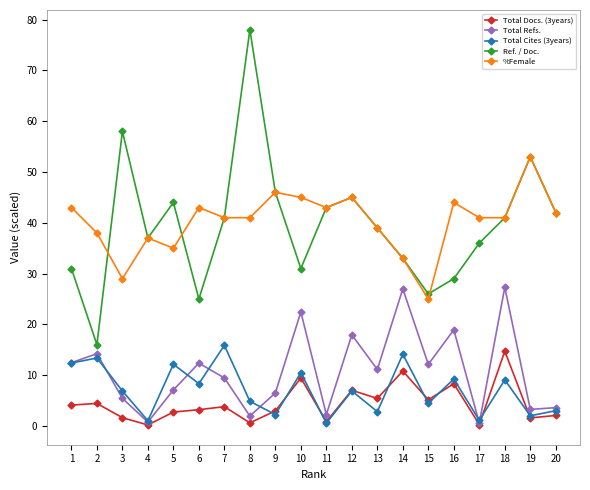

List the series in order of their peak value, highest first.

Ref. / Doc., %Female, Total Refs., Total Cites (3years), Total Docs. (3years)